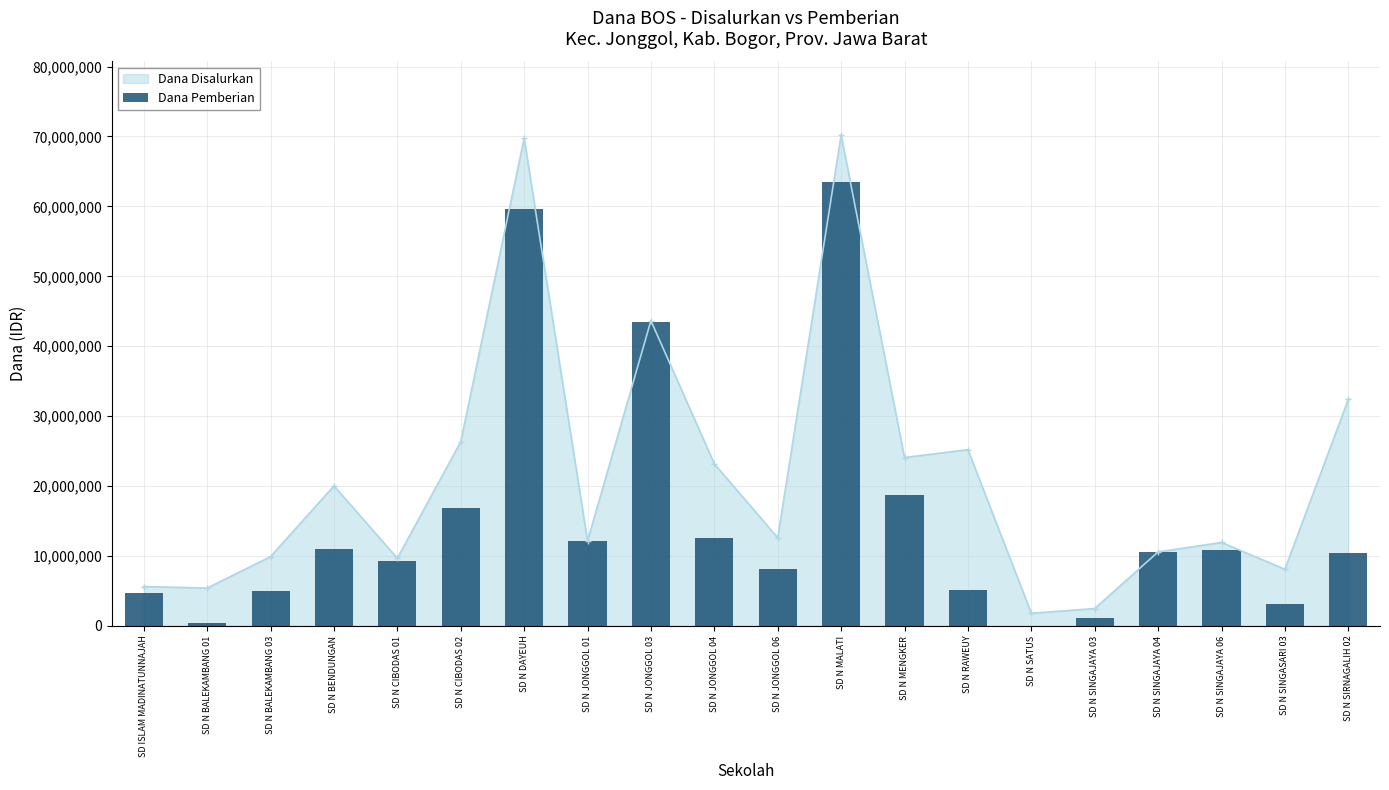

How many data points are less than 10575000?

10